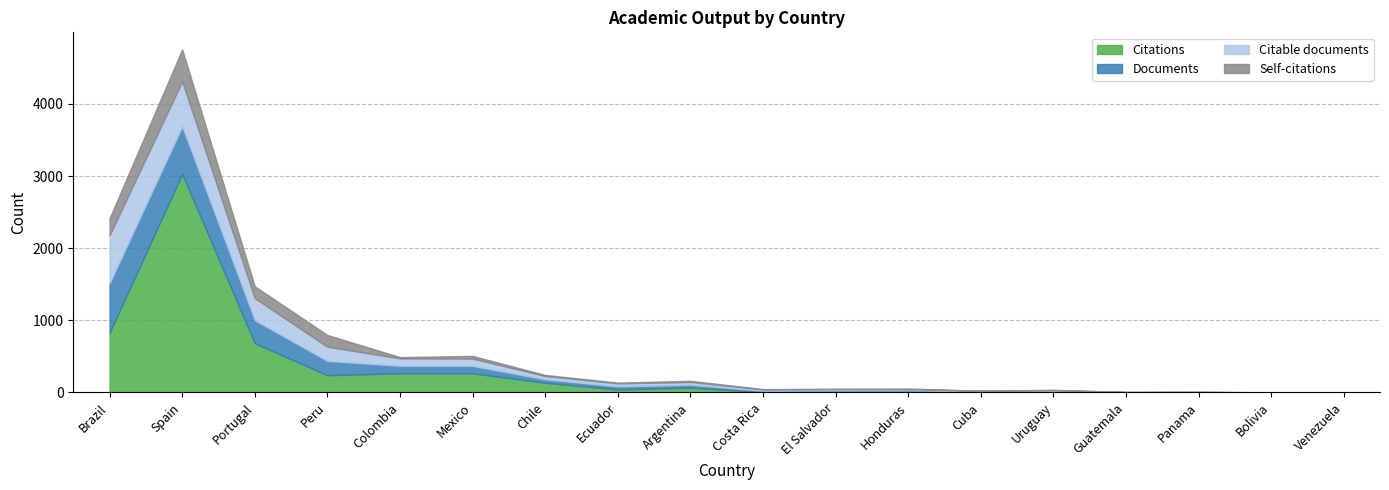

True or false: Citations and Documents intersect in this chart.

True